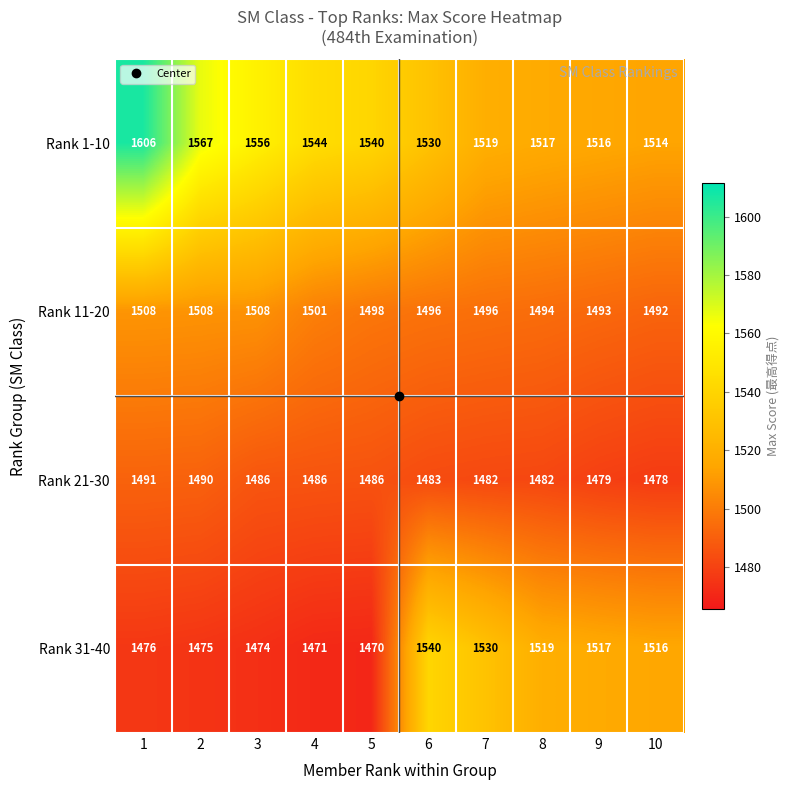

Which series has the widest spread of values?

Rank 1-10